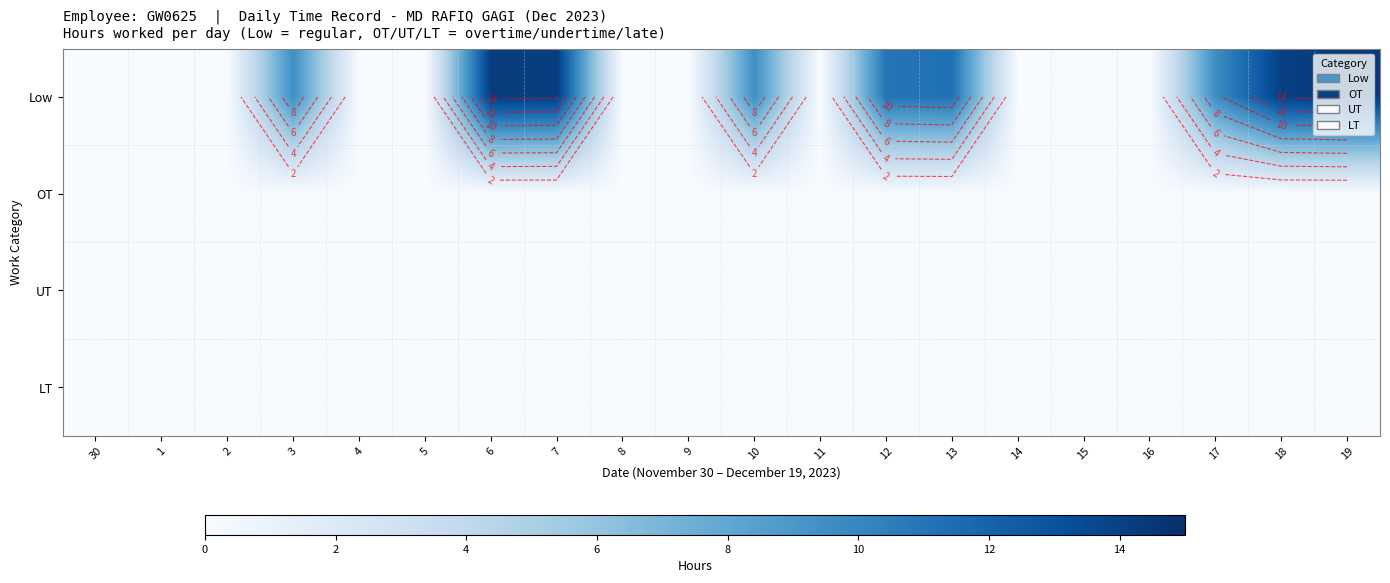

Rank the series by their maximum value, from lowest to highest.

OT, UT, LT, Low